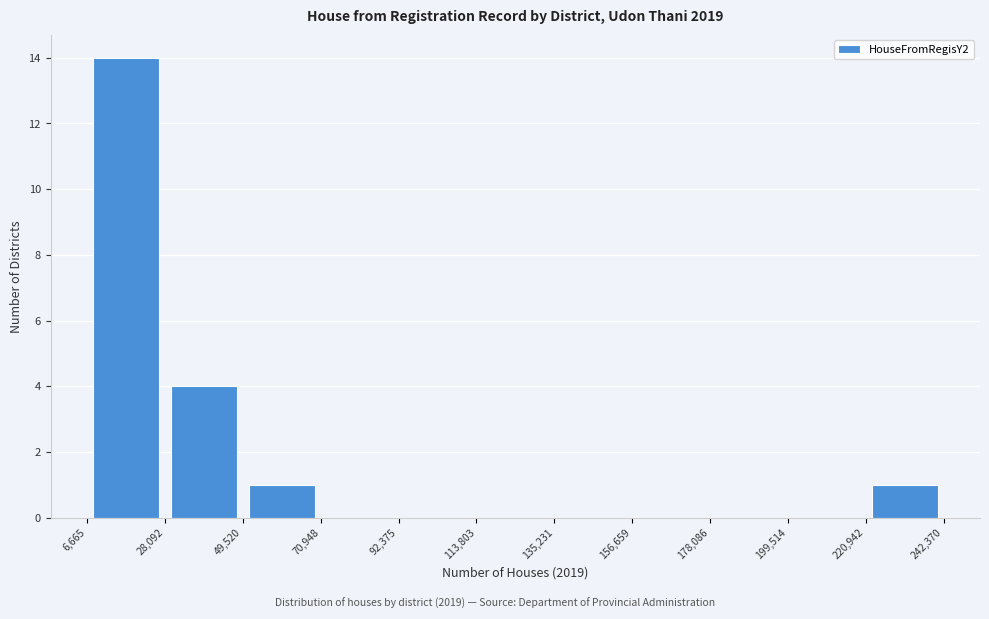

Reading left to right, transcribe this chart: for each bar, give the range it covers on the x-axis and its height. The values are not printed on the chart, so give them approximately, as read against the axis.

6,665 to 28,092: 14
28,092 to 49,520: 4
49,520 to 70,948: 1
70,948 to 92,375: 0
92,375 to 113,803: 0
113,803 to 135,231: 0
135,231 to 156,659: 0
156,659 to 178,086: 0
178,086 to 199,514: 0
199,514 to 220,942: 0
220,942 to 242,370: 1